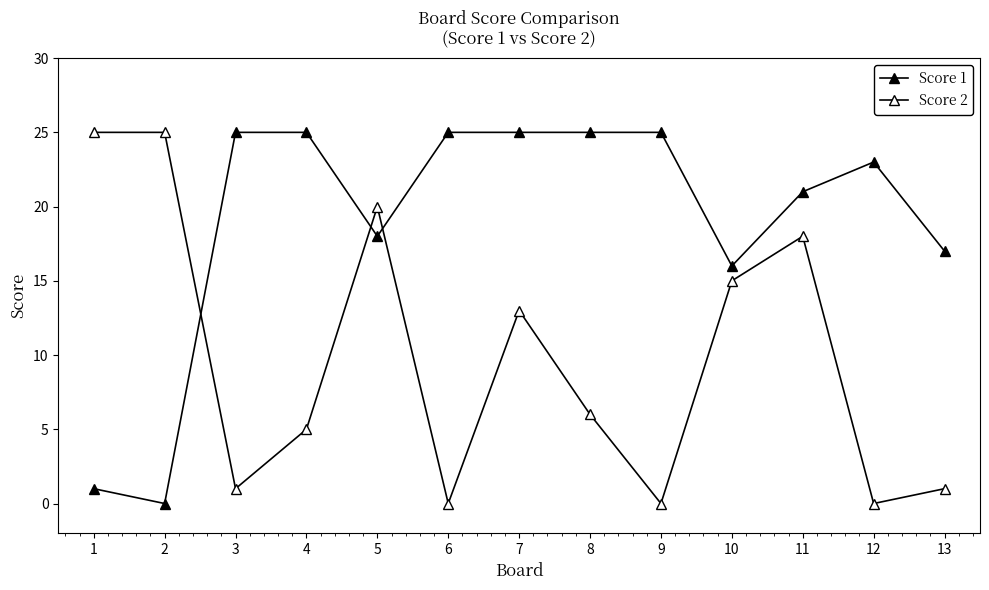

How many lines are shown in the chart?

2